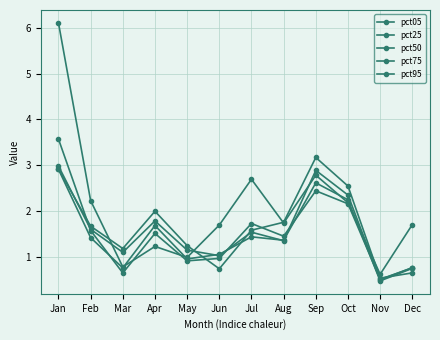

What is the spread (max minus min) of values at Aug?

0.4